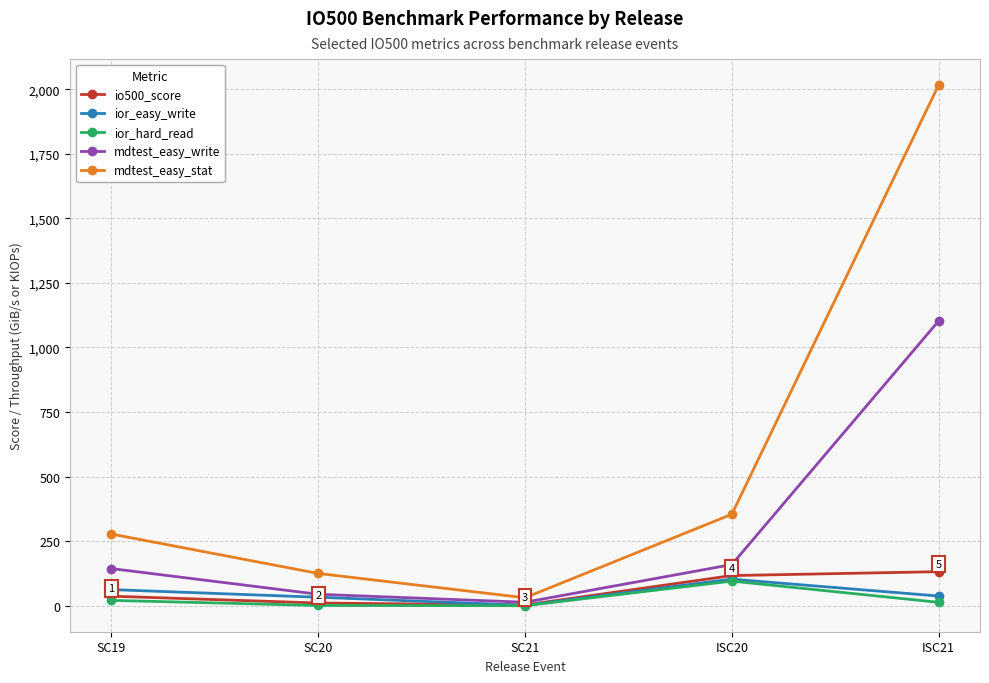

What is the spread (max minus min) of values at SC20?

124.0